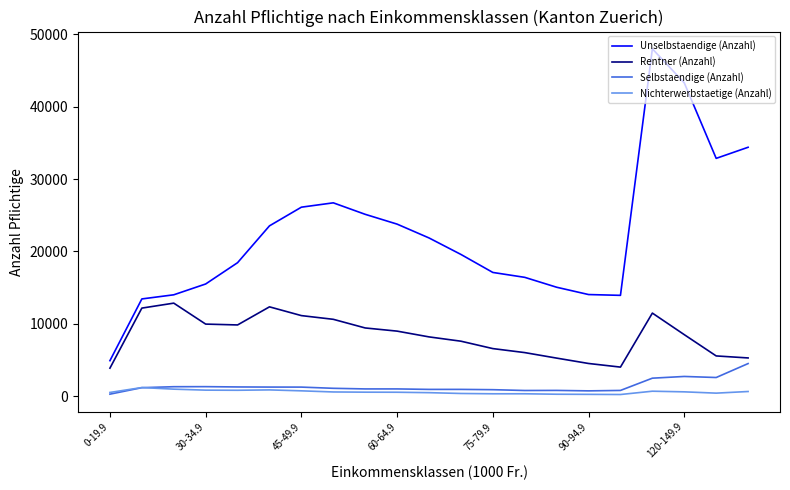

True or false: Unselbstaendige (Anzahl) and Nichterwerbstaetige (Anzahl) cross at least once.

False